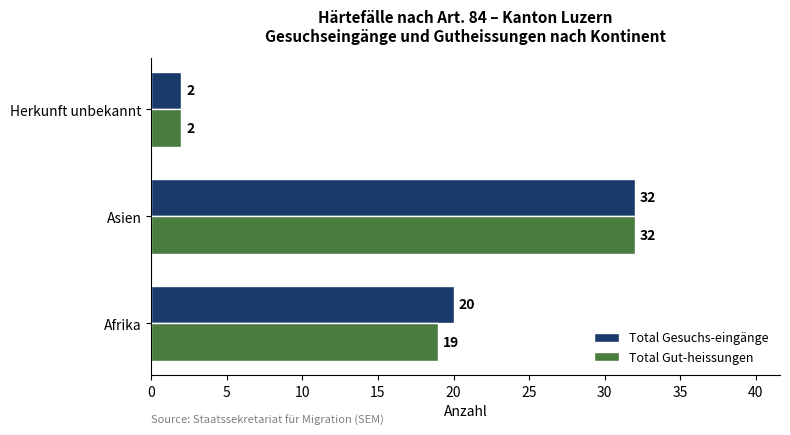

The Total Gut-heissungen series shows 32 at Asien. True or false?

True